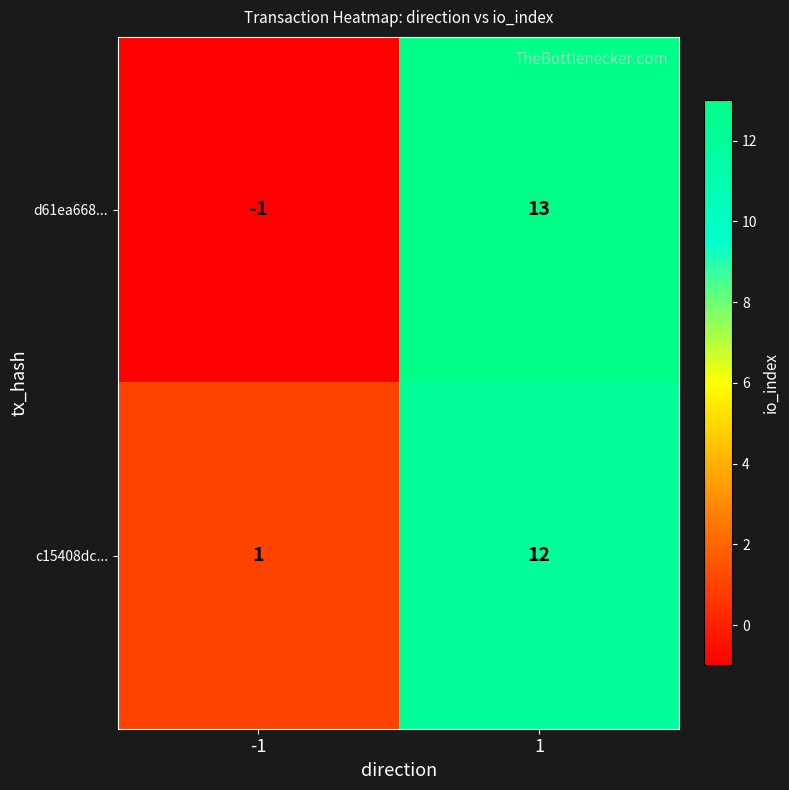

Which category has the highest value across all series?

1